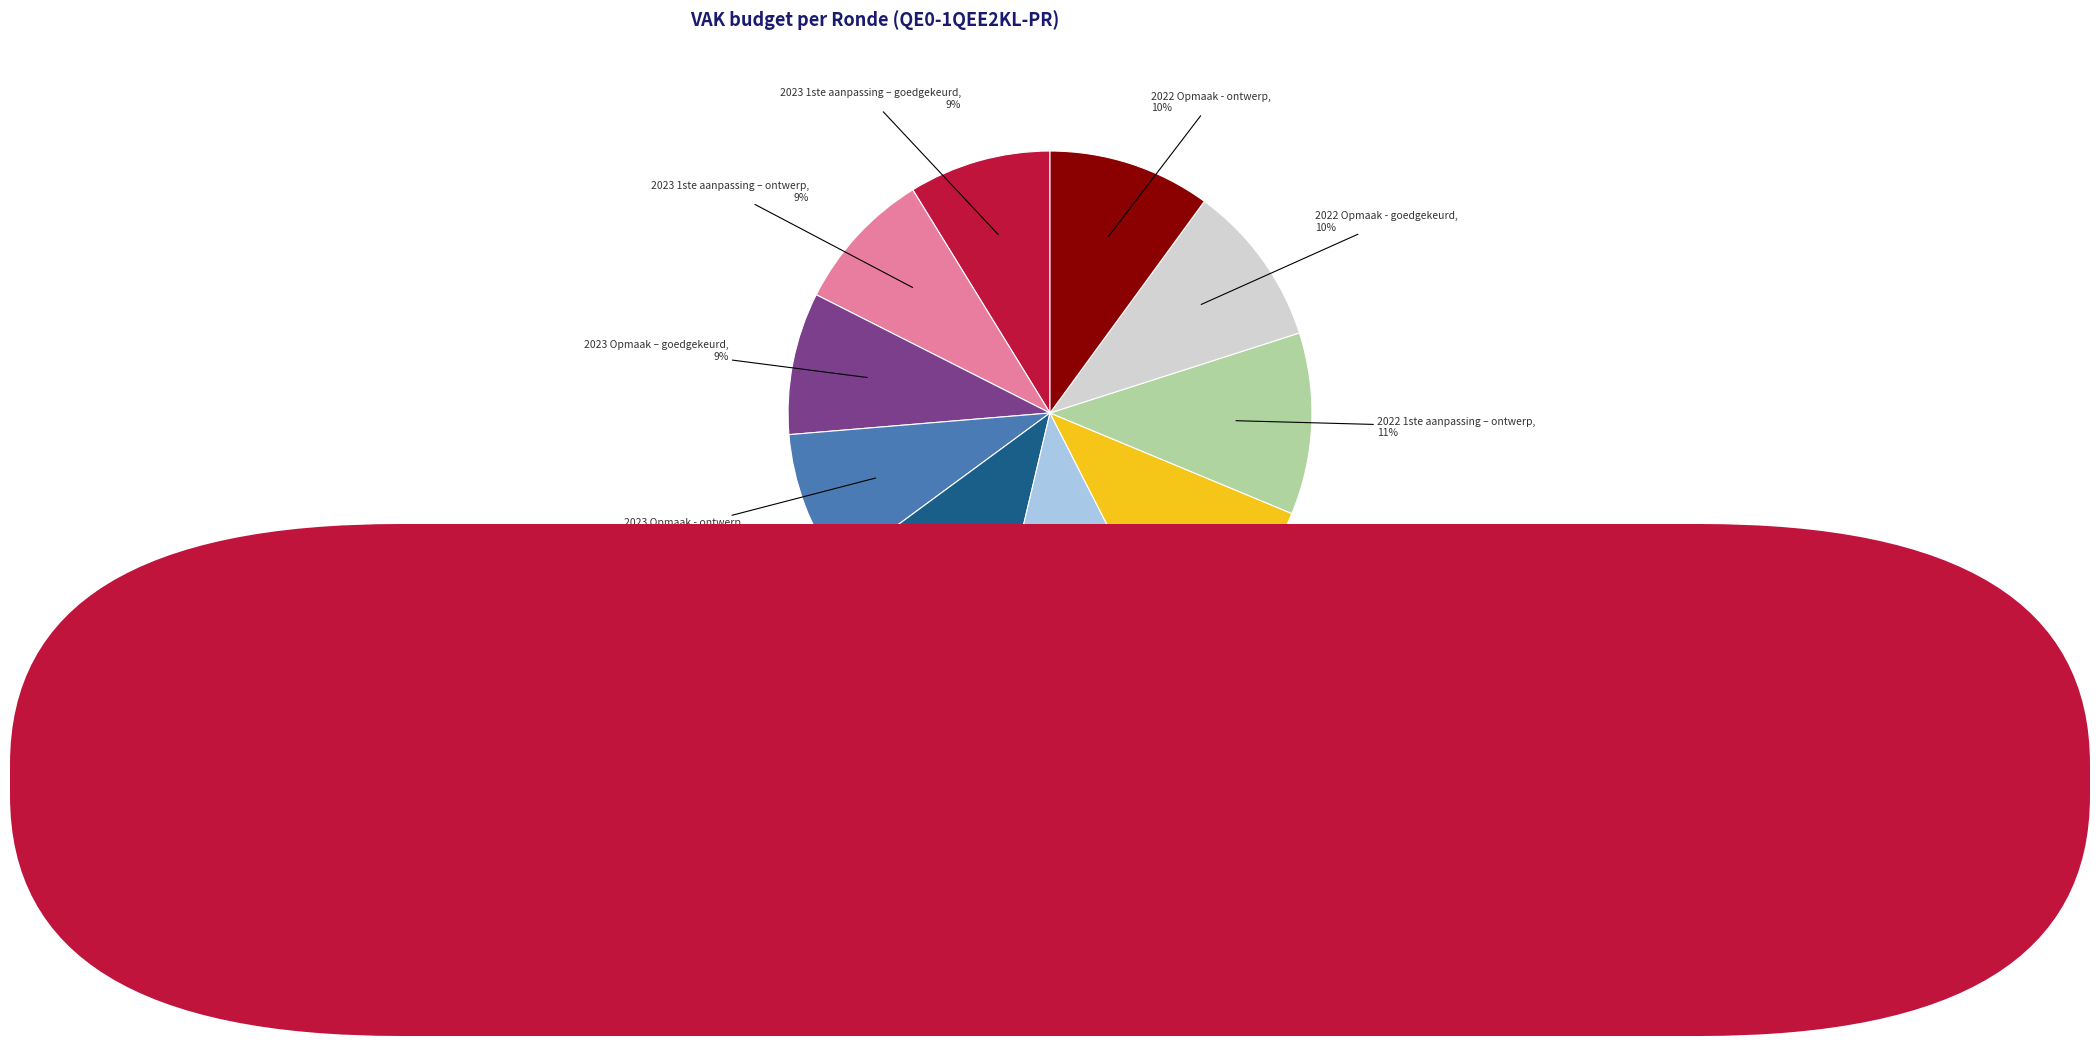

Does 2022 Opmaak - goedgekeurd represent more than half of the total?

No